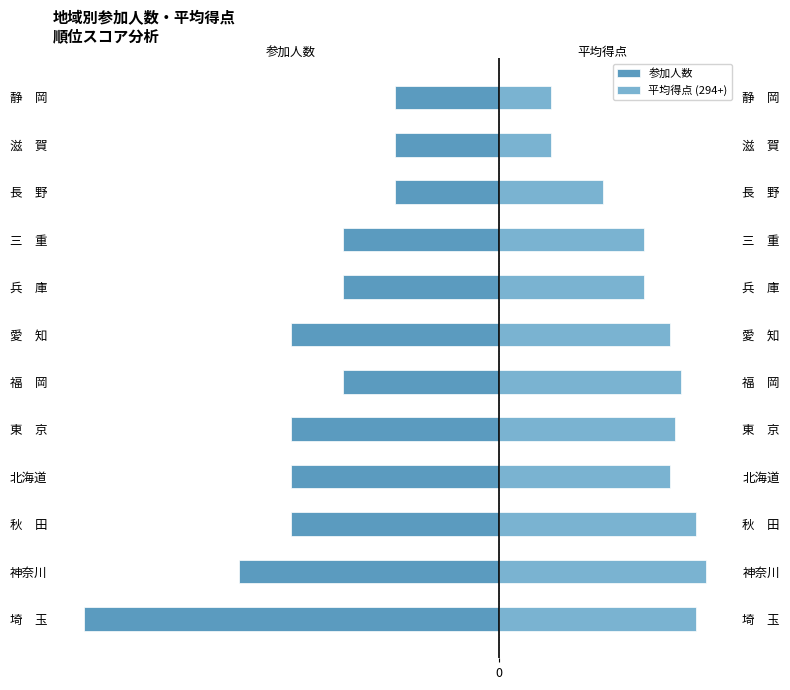

Which series has the widest spread of values?

参加人数